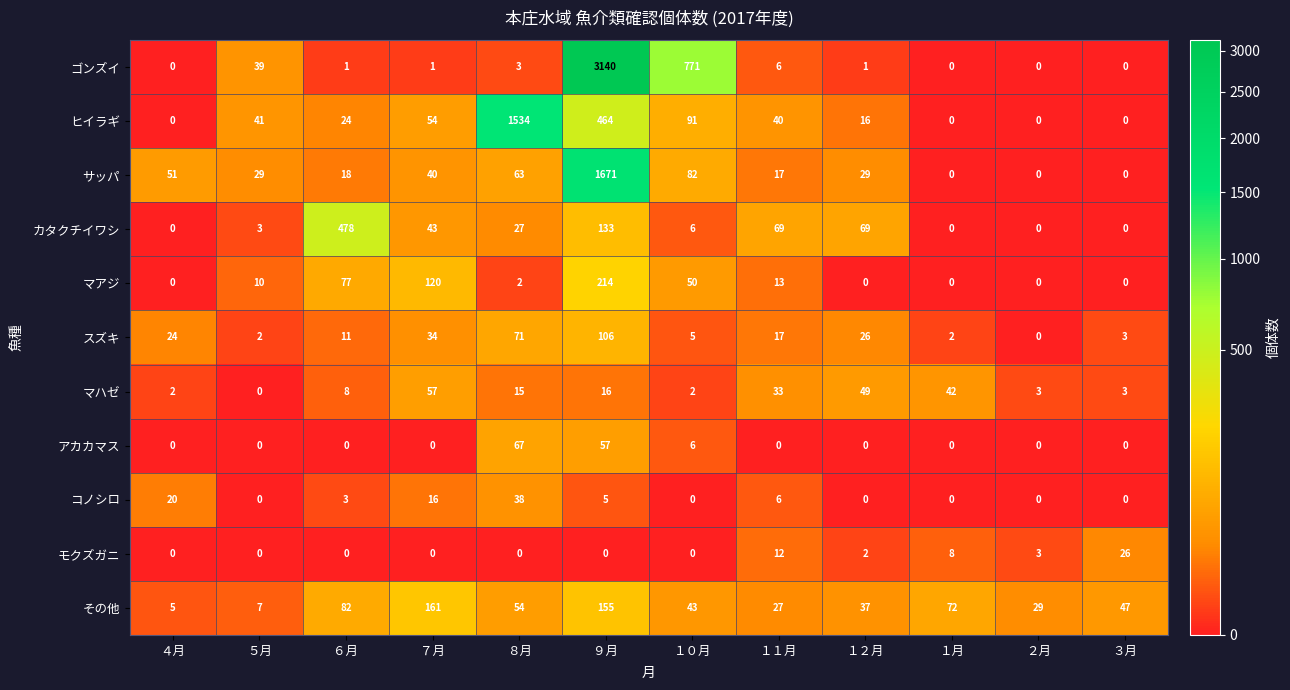

Rank the series by their maximum value, from lowest to highest.

モクズガニ, コノシロ, マハゼ, アカカマス, スズキ, その他, マアジ, カタクチイワシ, ヒイラギ, サッパ, ゴンズイ